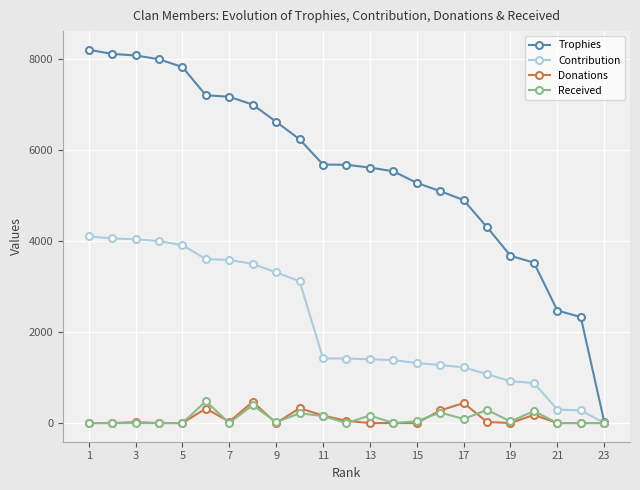

What is the maximum value shown in the chart?

8208